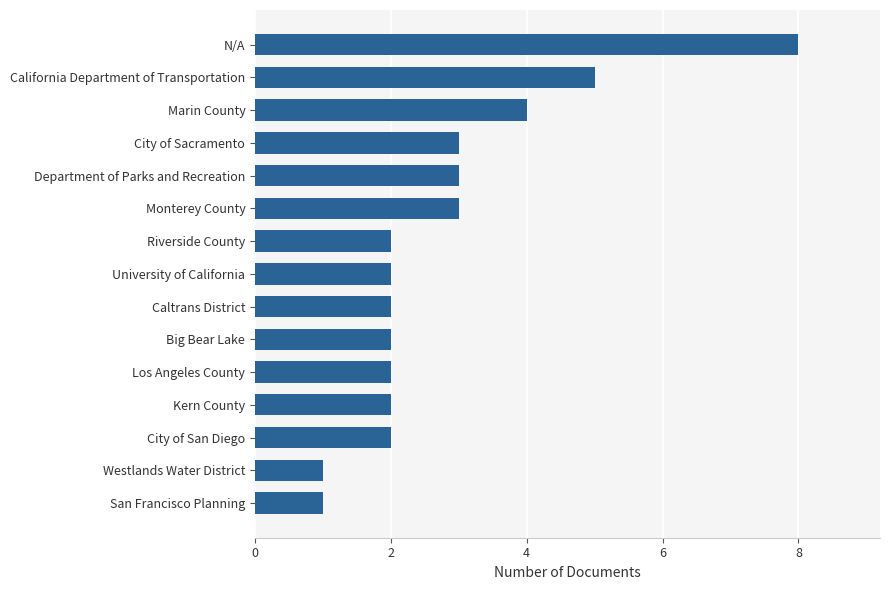

What is the difference between the maximum and minimum values?

7